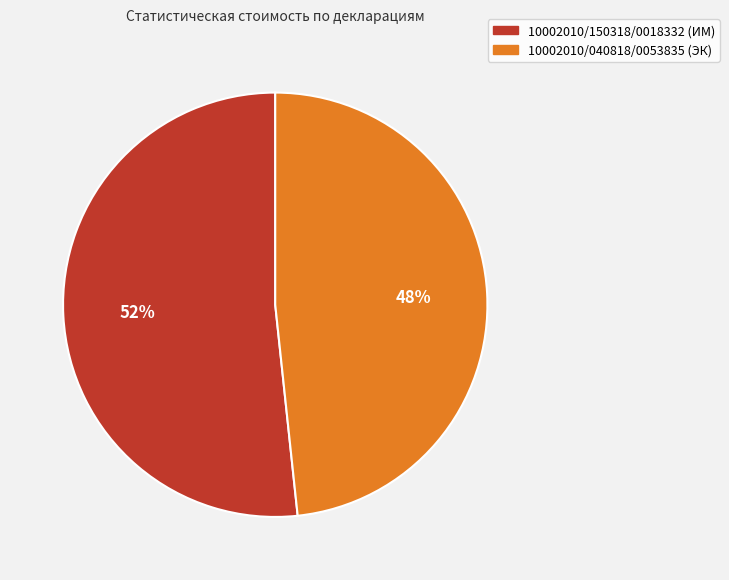

Is the sum of 10002010/150318/0018332 (ИМ) and 10002010/040818/0053835 (ЭК) greater than half?

Yes